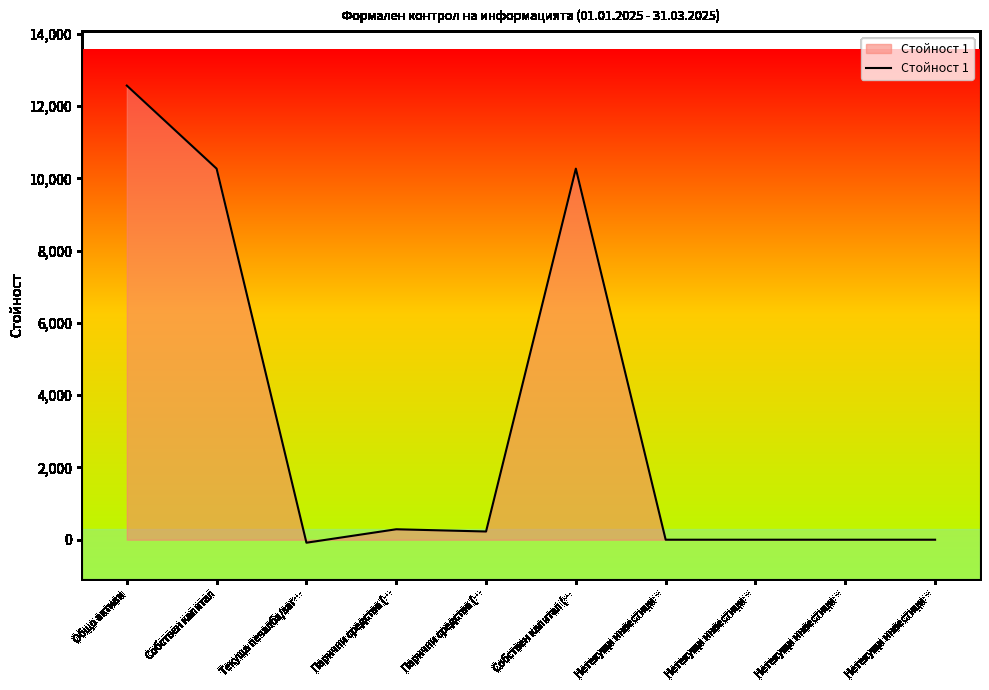

At which label does the data first exceed 227?

Общо активи